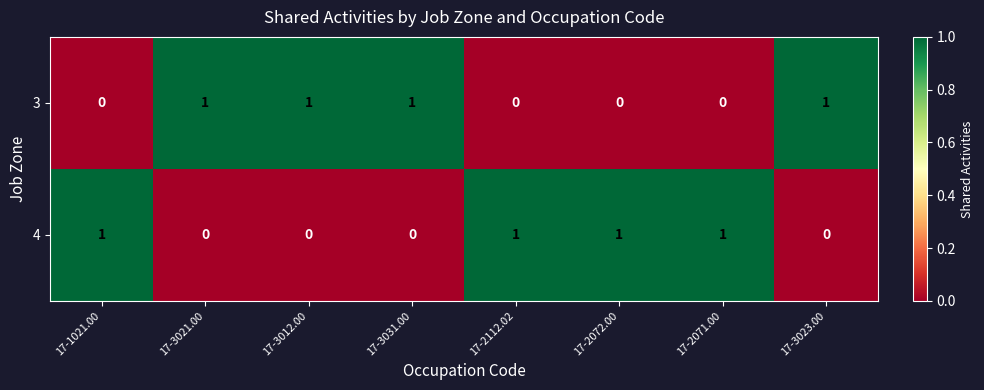

The 4 series shows 0 at 17-3012.00. True or false?

True